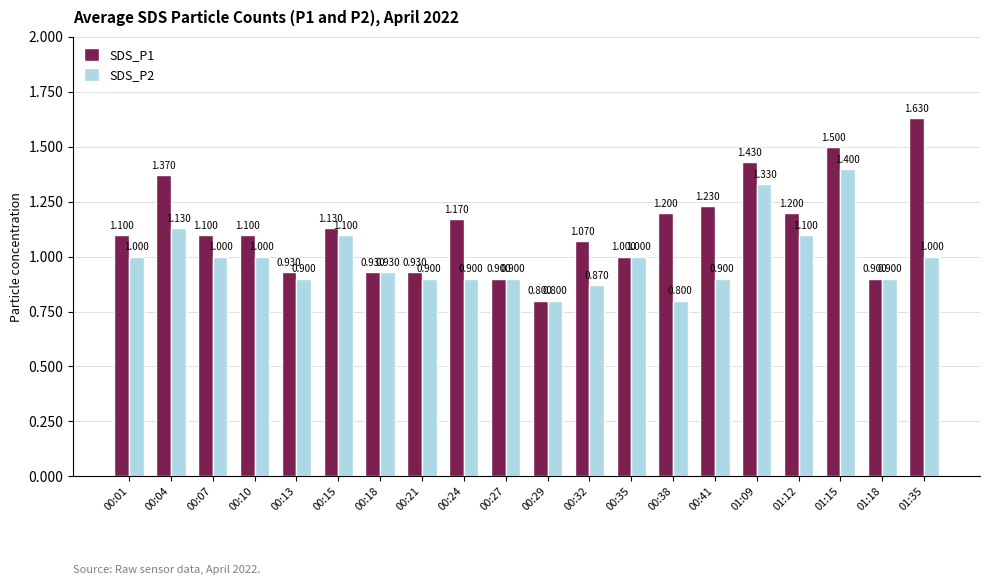

Which has a higher value, 00:18 or 00:21?

00:18